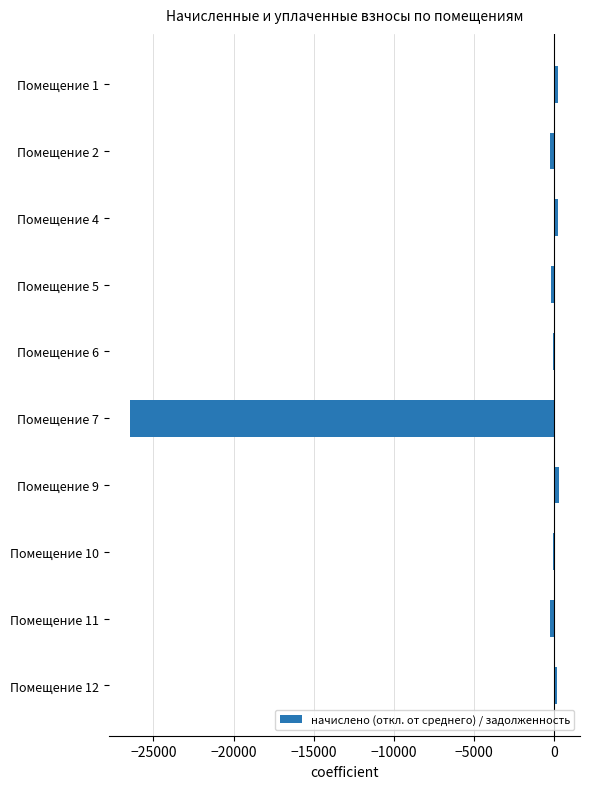

At which label is the value closest to -13081?

Помещение 2